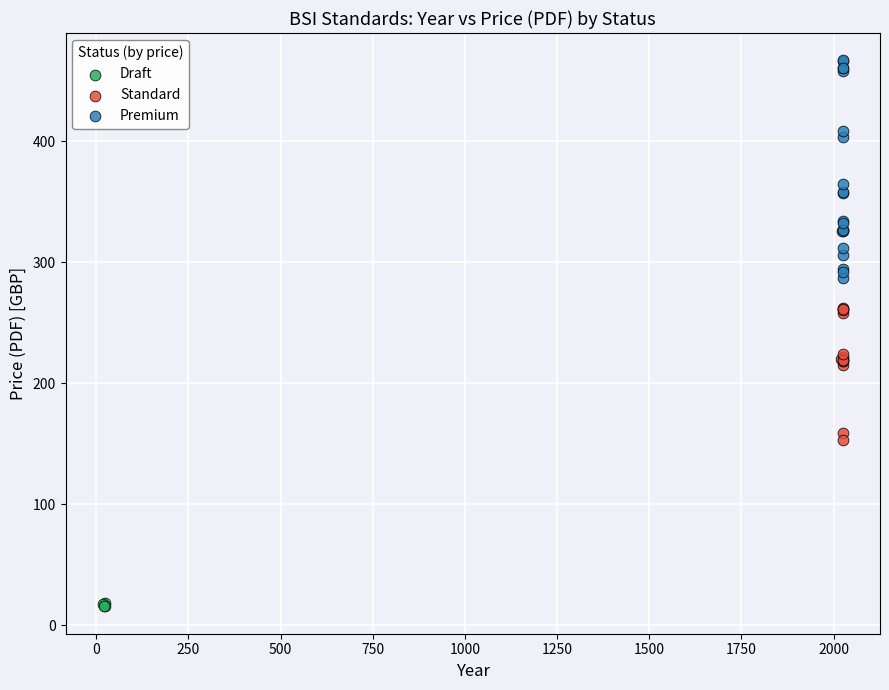

Which series contains the lowest Y value?

Draft